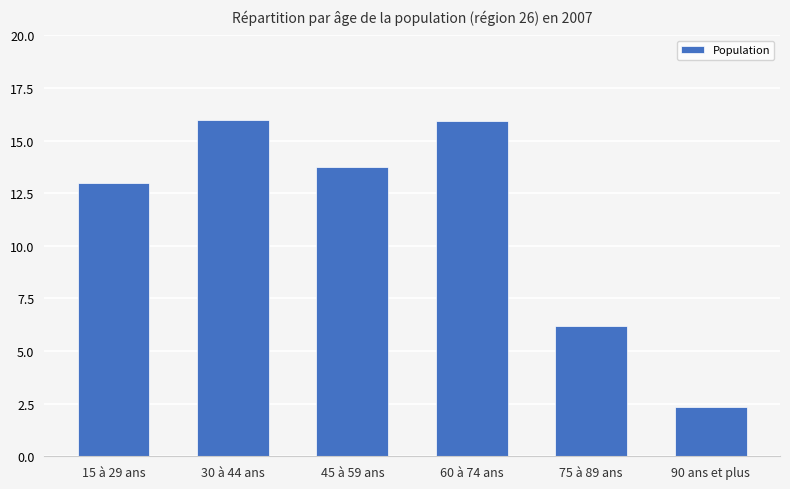

Between 30 à 44 ans and 15 à 29 ans, which is larger?

30 à 44 ans